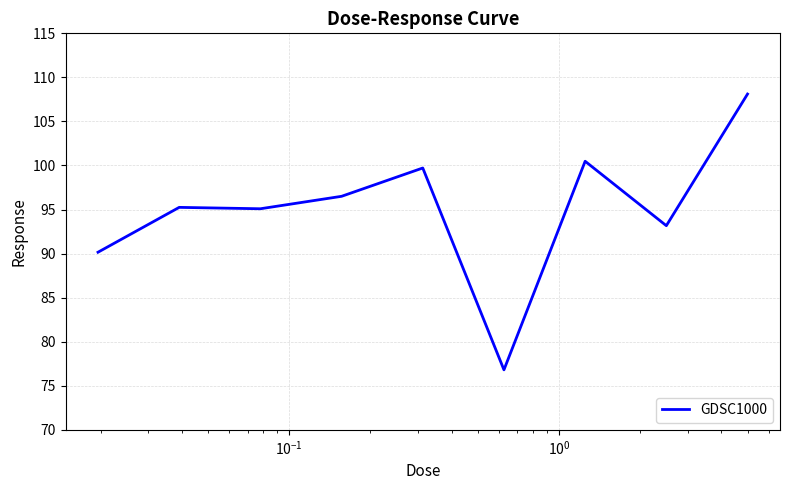

True or false: the data has more than 1 interior local peaks.

True